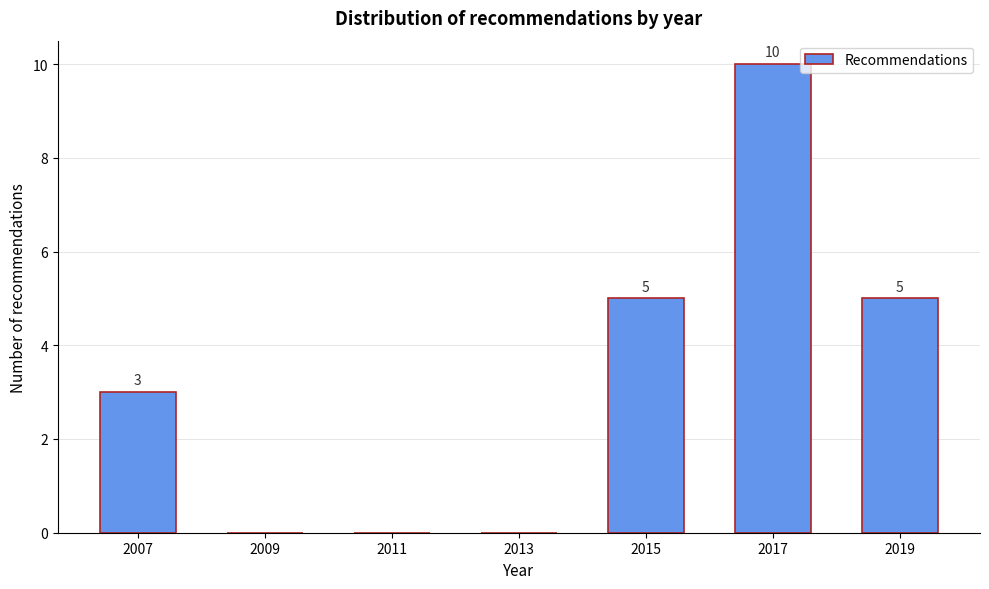

Reading left to right, list all the values displayed in this chart.

2007=3	2009=0	2011=0	2013=0	2015=5	2017=10	2019=5